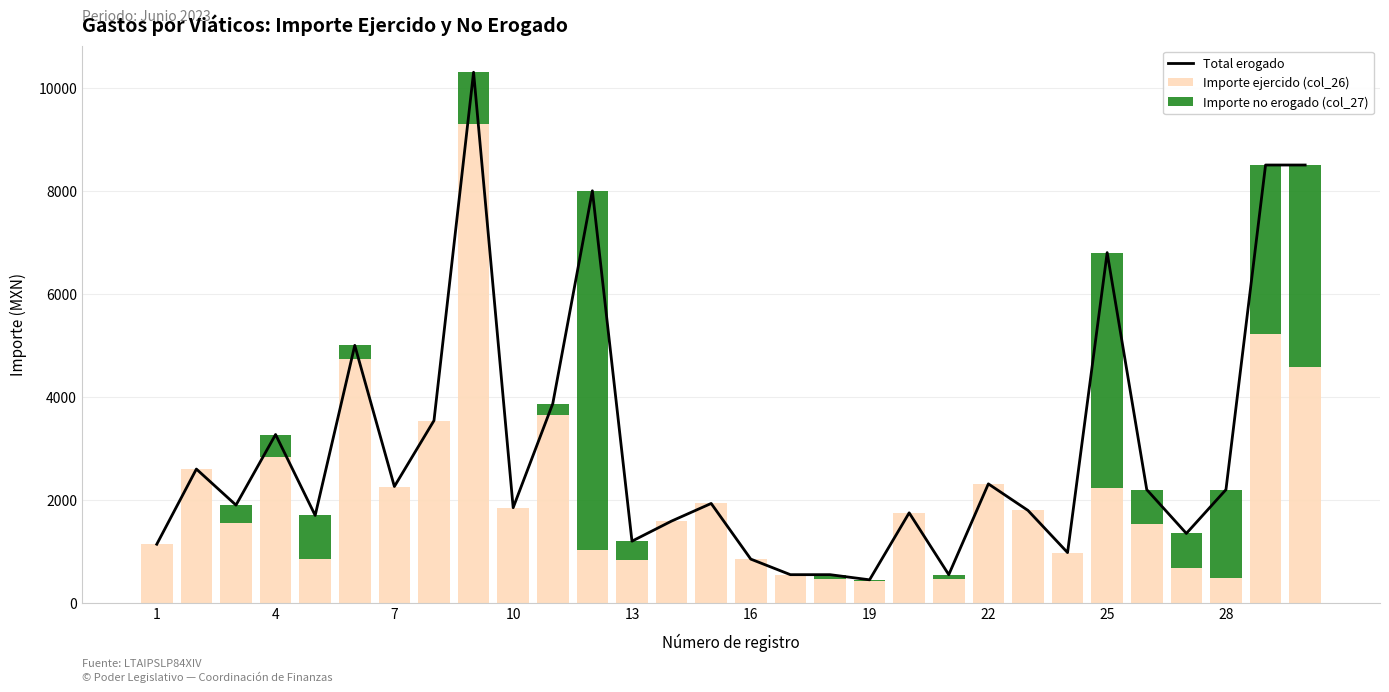

What is the maximum value for Importe ejercido (col_26)?

9293.6